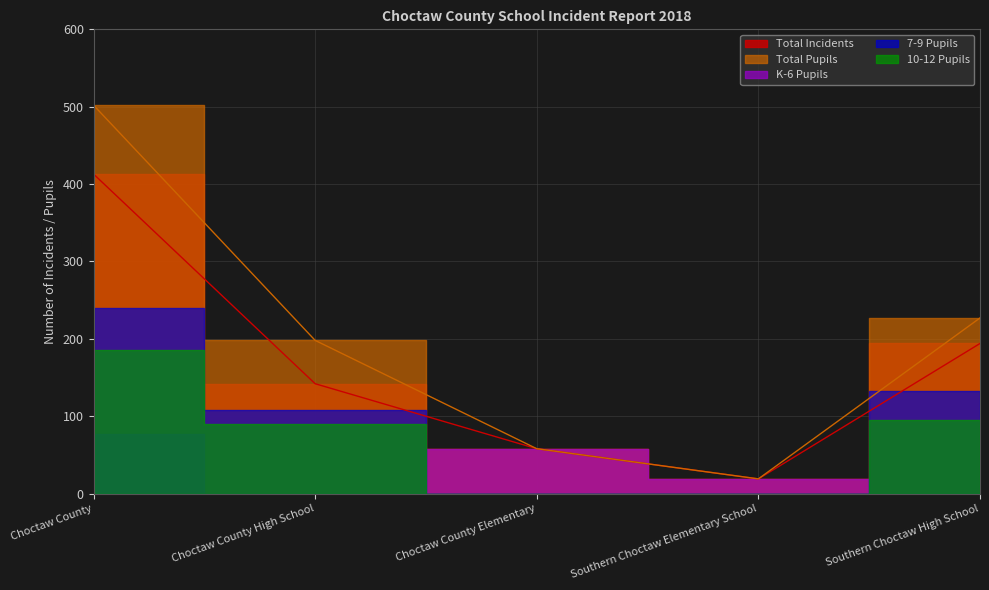

Does the chart display data point markers on the line(s)?

No